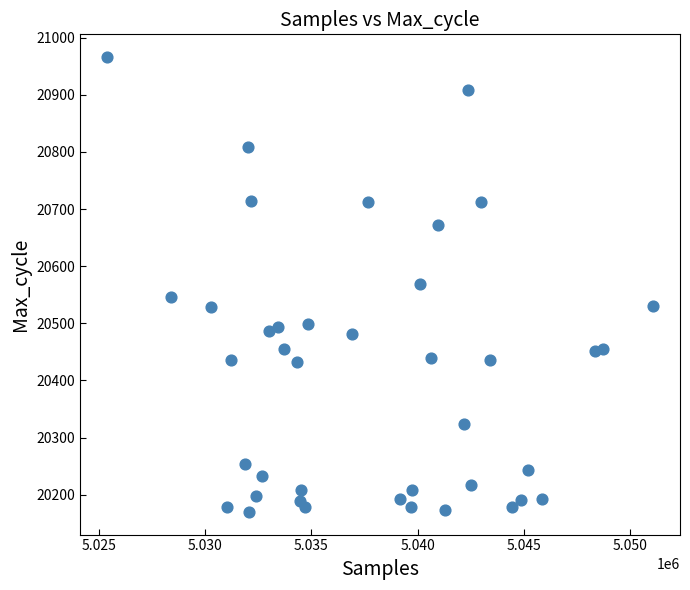

What is the range of X values (max minus min)?

25632